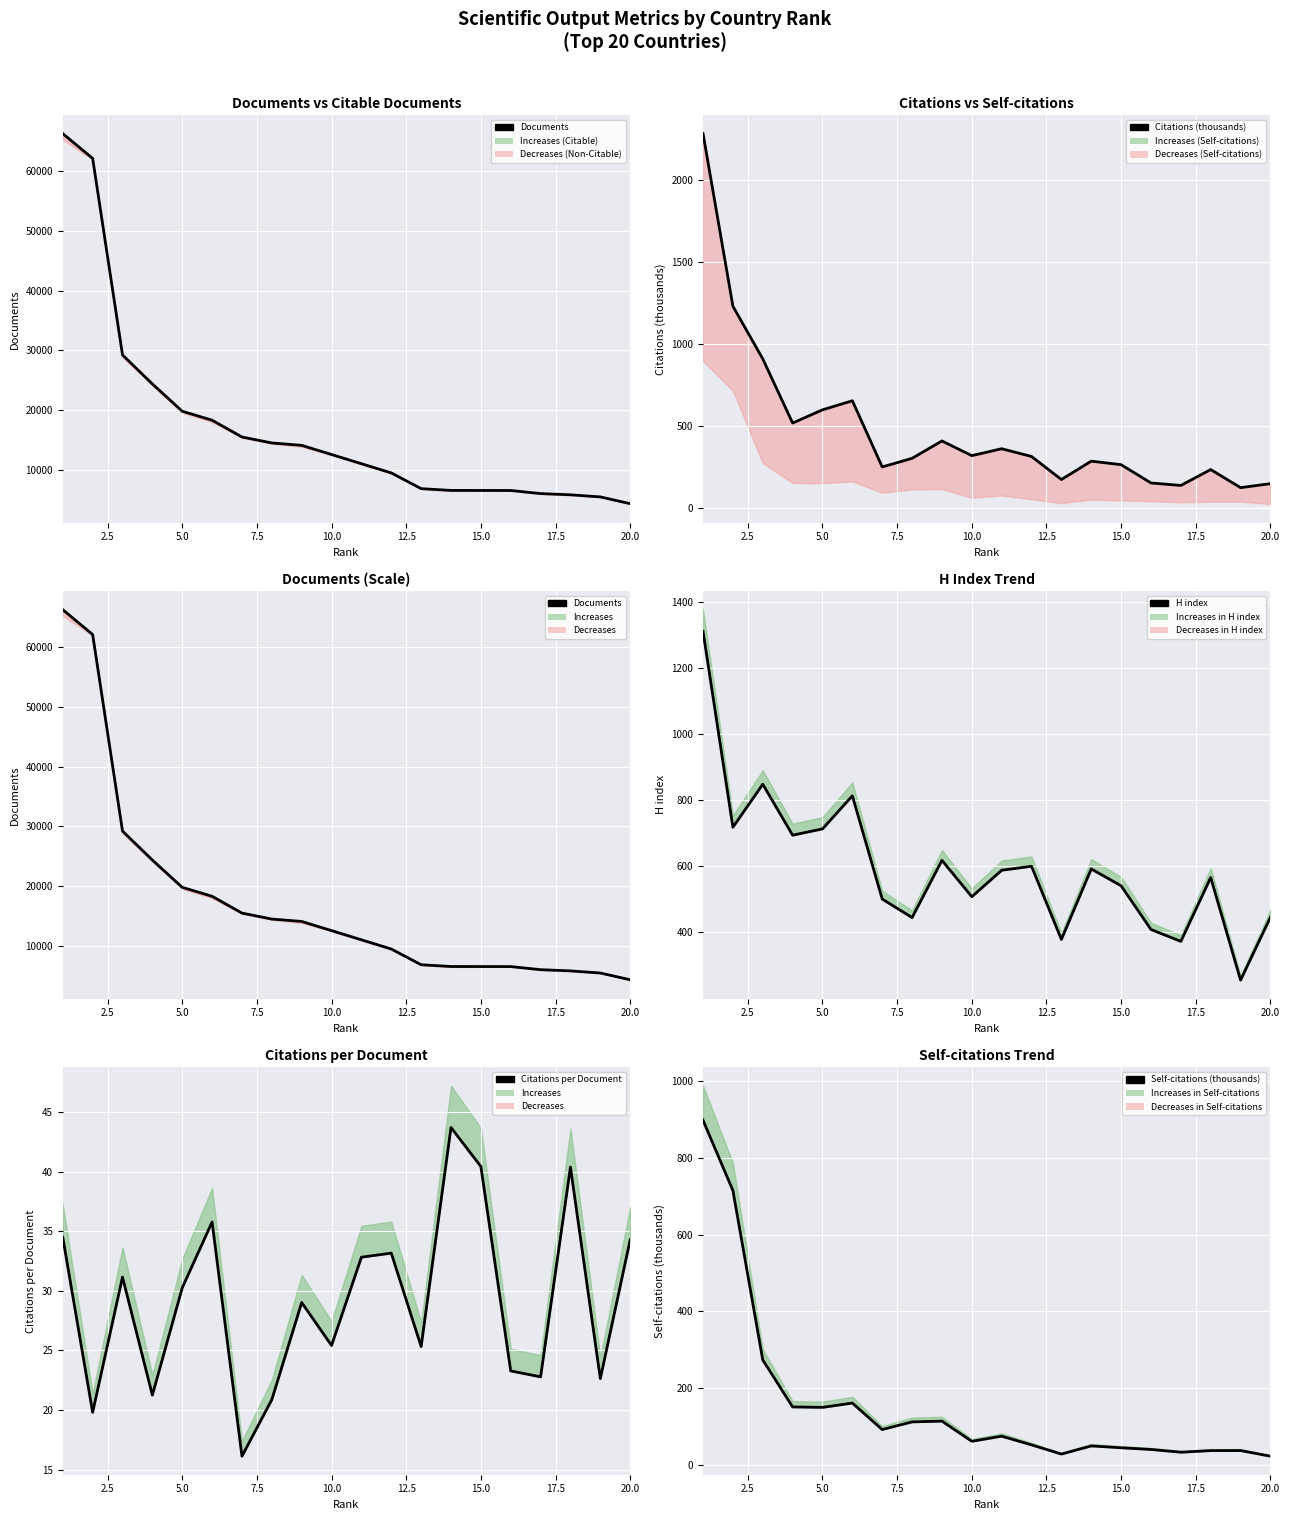

What are all the series names shown in the legend?

Documents, Citations (thousands), H index, Citations per Document, Self-citations (thousands)